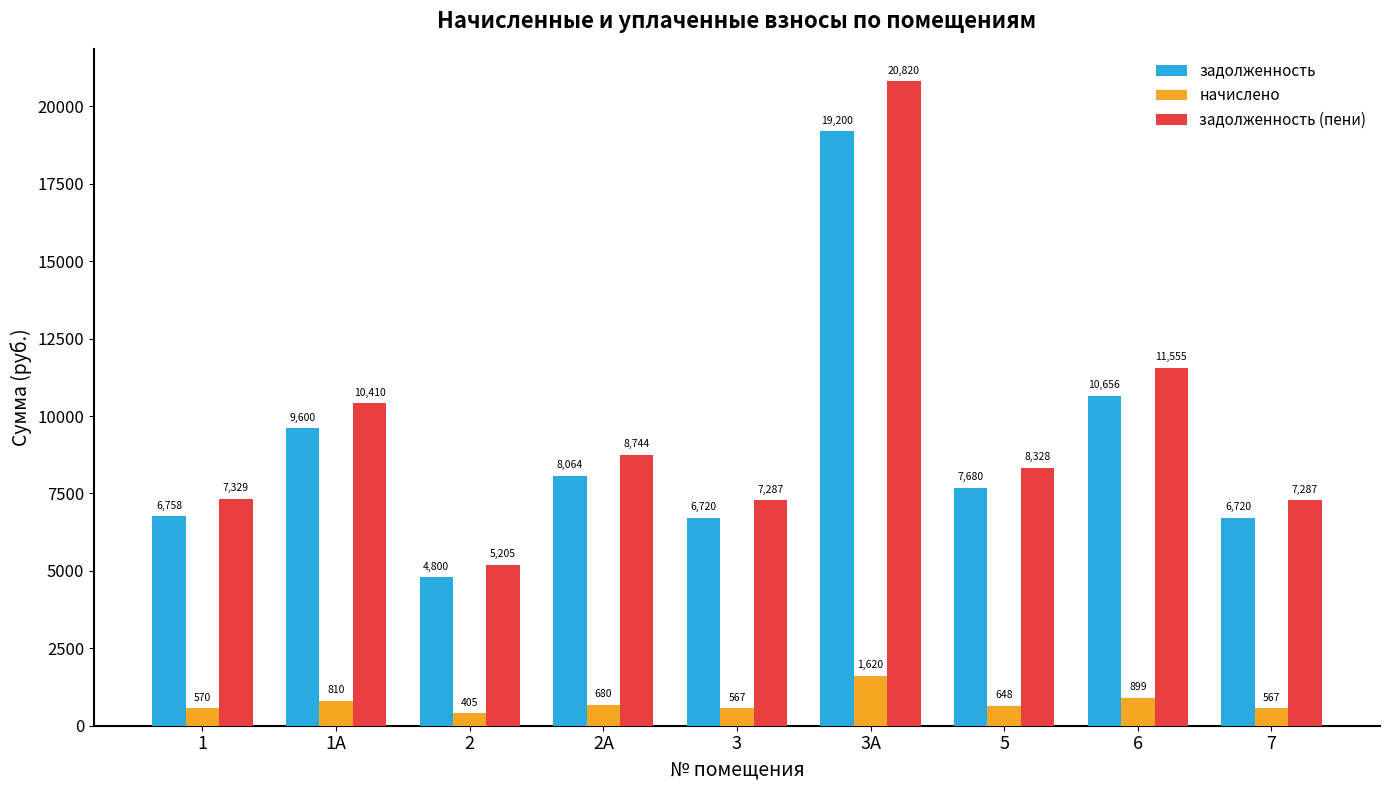

What is the value of the задолженность bar at the 8th from the left?

10656.0